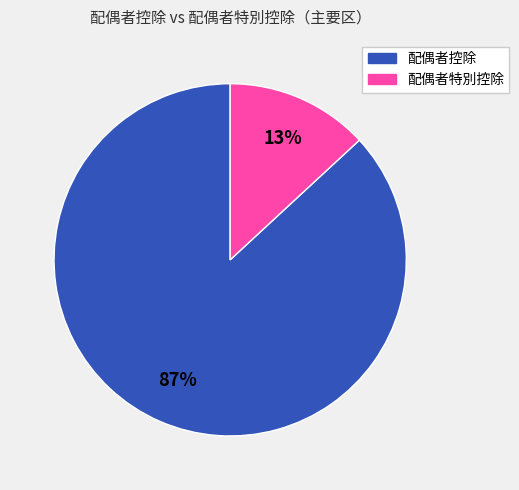

Is there any slice that represents more than half of the pie?

Yes